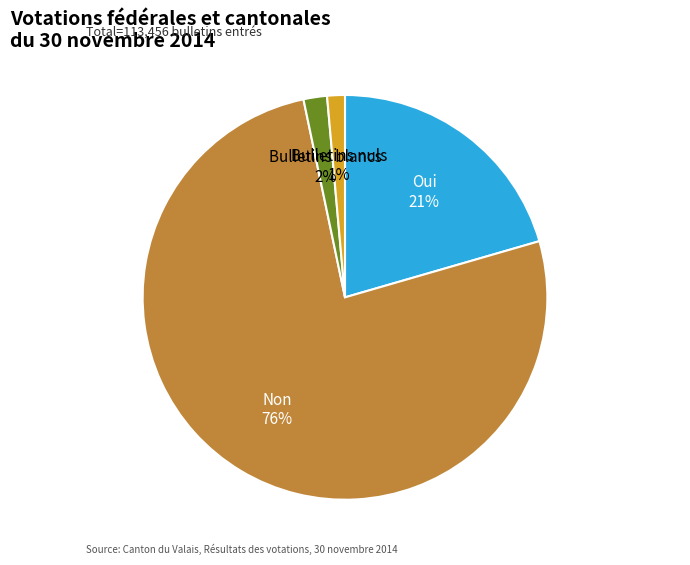

Which has a higher value, Oui or Non?

Non